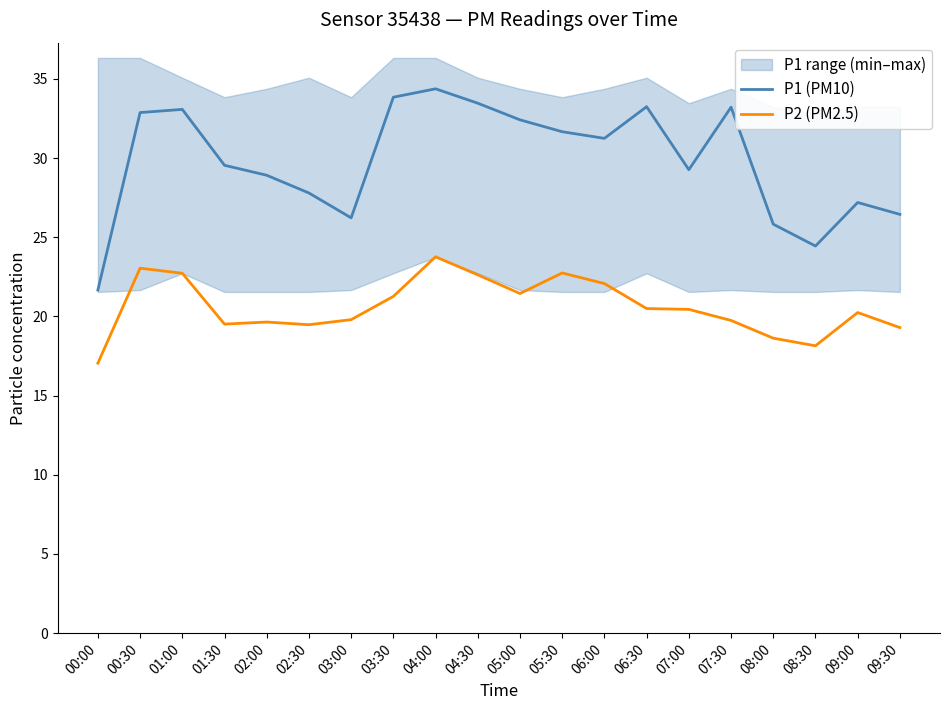

Where is the first local maximum for P2 (PM2.5)?

00:30